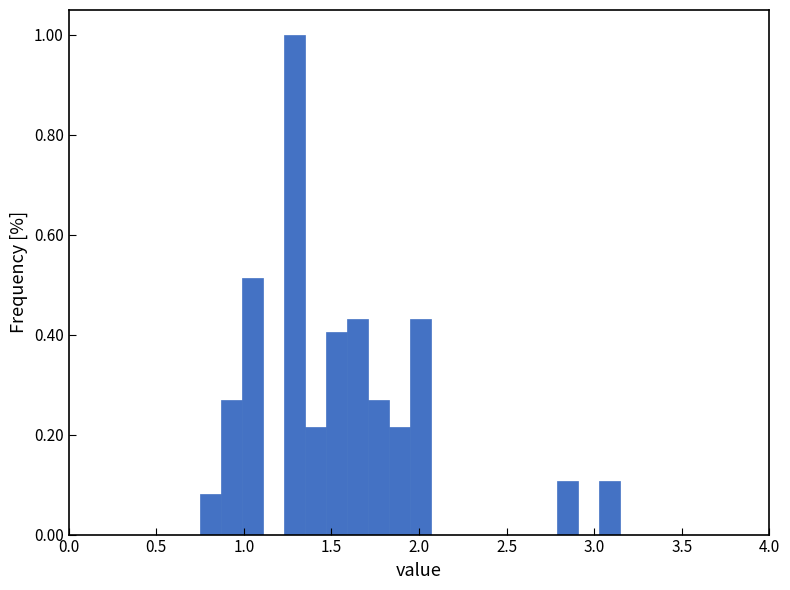

Around what value on the x-axis is the tallest bar? Give the approximate position of its centre, as read against the axis.

1.30